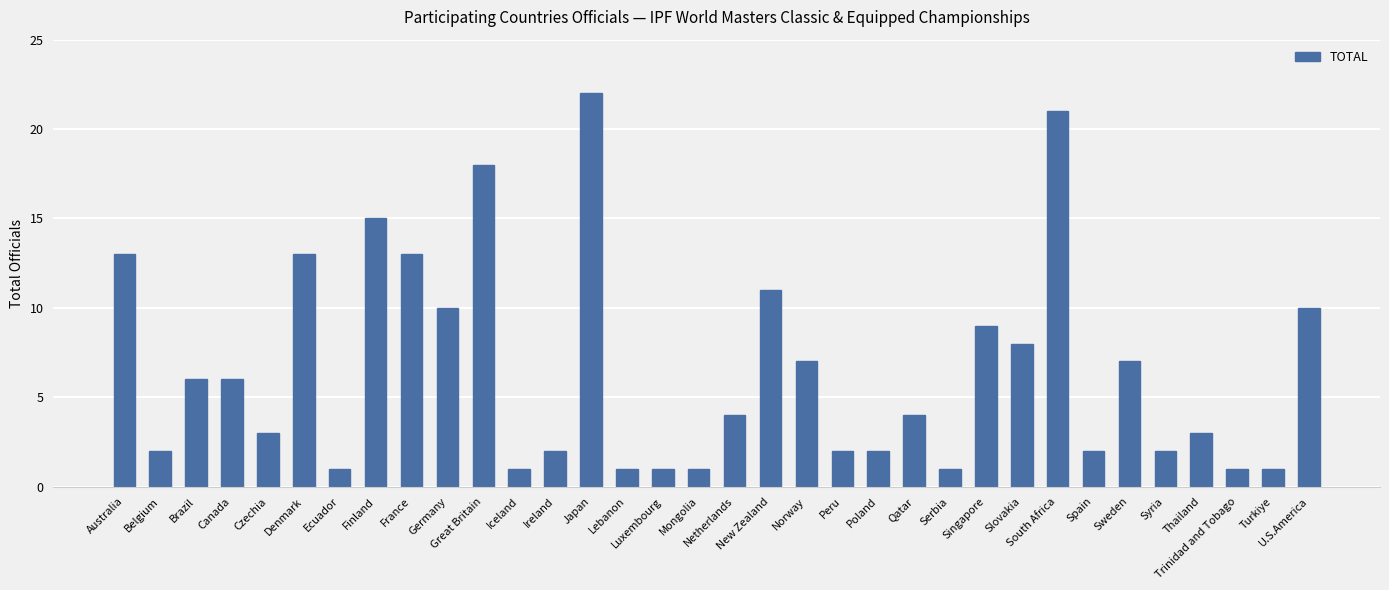

At which category does the chart reach its peak across all series?

Japan